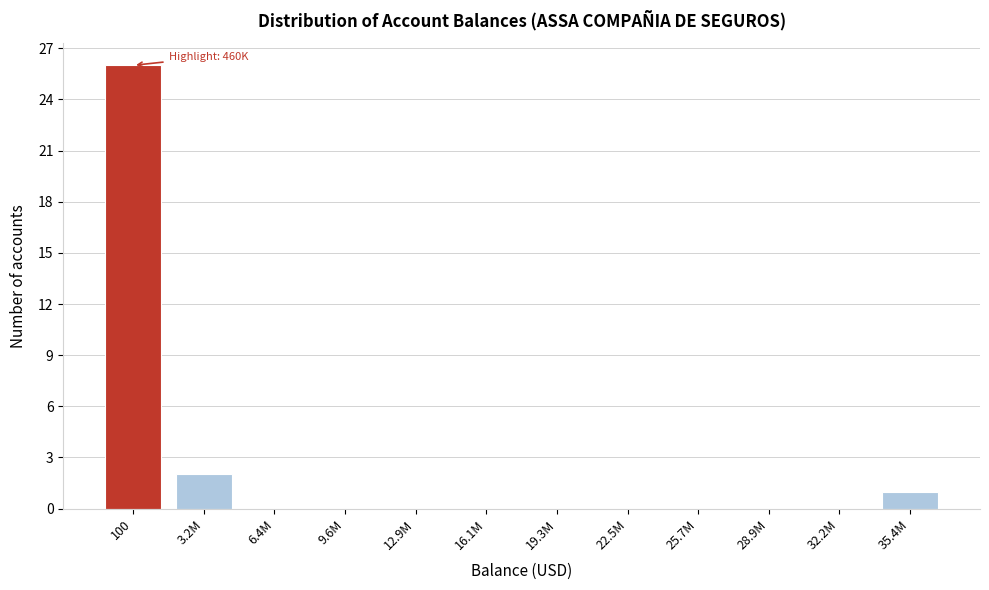

Reading left to right, transcribe all the data shown in this chart.

100=26	3.2M=2	6.4M=0	9.6M=0	12.9M=0	16.1M=0	19.3M=0	22.5M=0	25.7M=0	28.9M=0	32.2M=0	35.4M=1